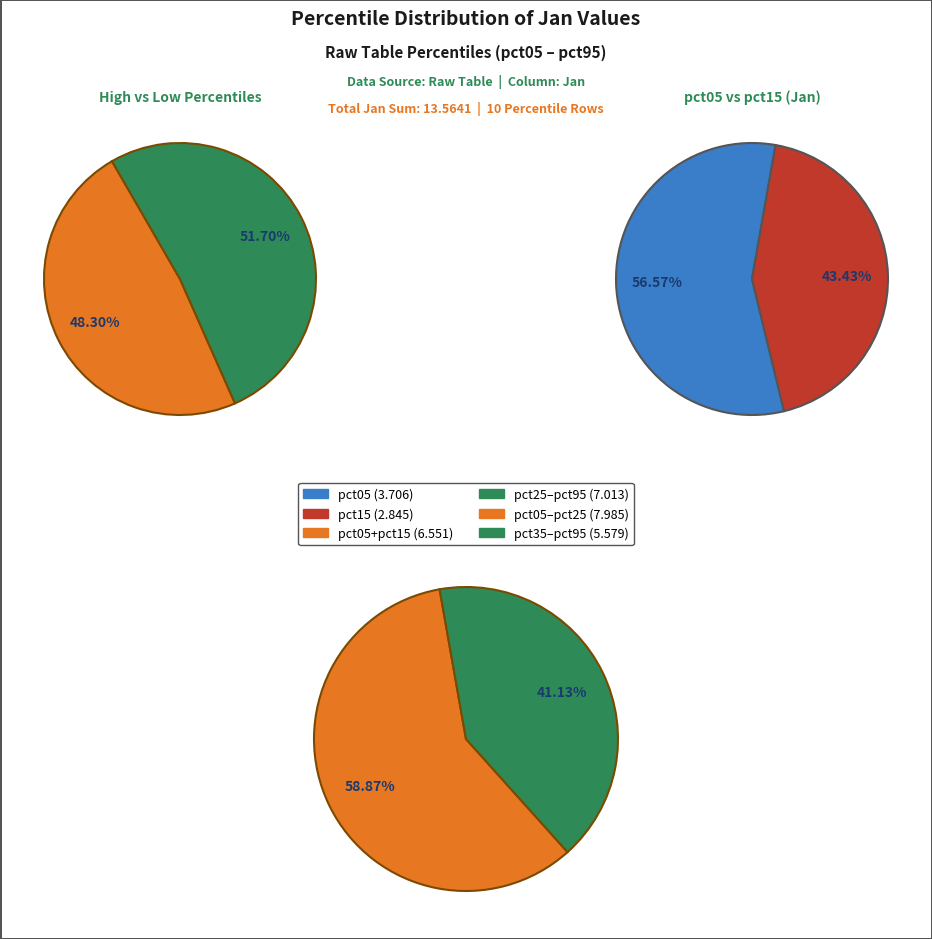

Is 1 the majority of the pie?

No